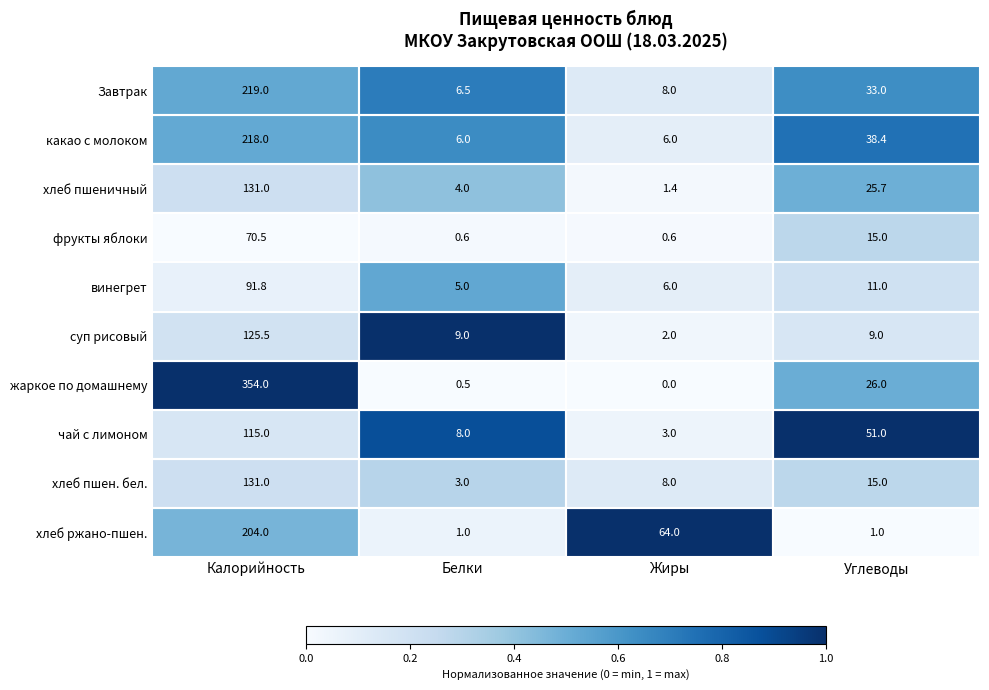

Which category has the highest value in the суп рисовый series?

Калорийность